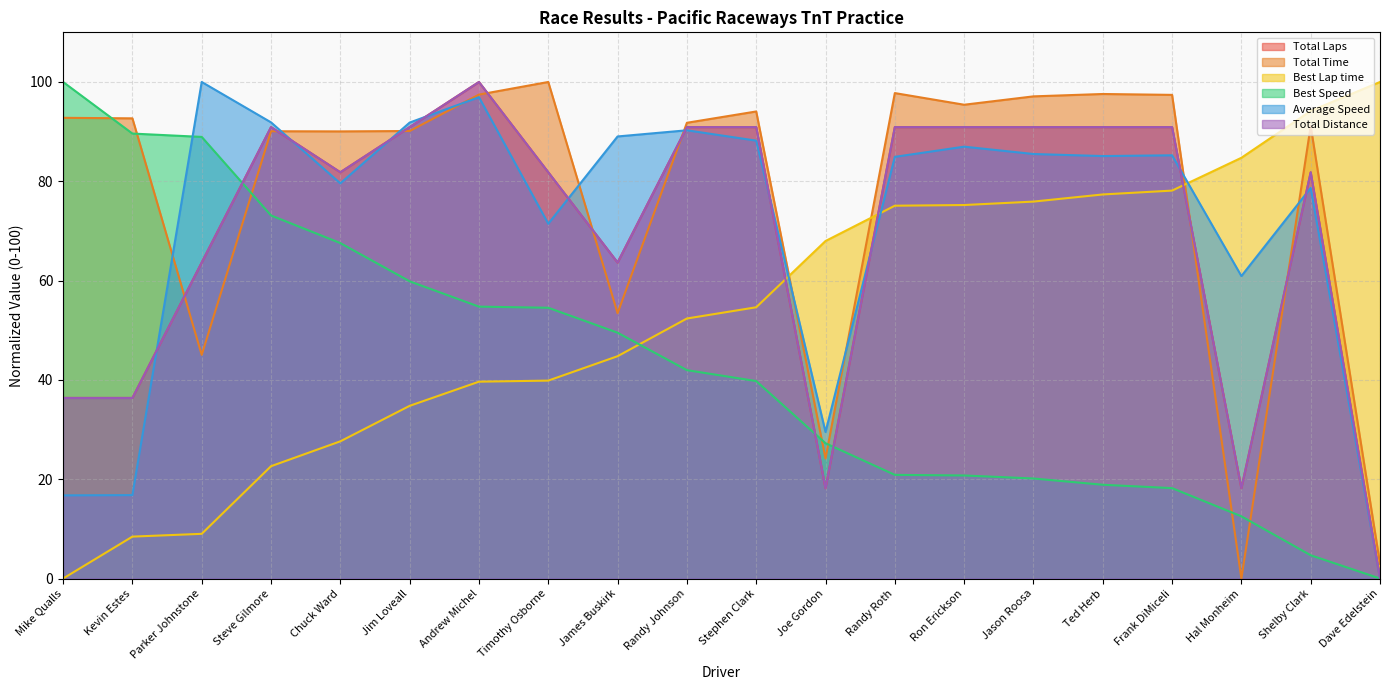

Reading right to left, list all the values displayed in this chart.

Total Laps: 0.0	81.8	18.2	90.9	90.9	90.9	90.9	90.9	18.2	90.9	90.9	63.6	81.8	100.0	90.9	81.8	90.9	63.6	36.4	36.4
Total Time: 3.0	91.1	0.0	97.4	97.6	97.1	95.4	97.8	24.2	94.1	91.8	53.4	100.0	97.5	90.1	90.0	90.1	45.0	92.7	92.8
Best Lap time: 100.0	94.2	84.7	78.1	77.3	75.9	75.2	75.1	68.0	54.6	52.4	44.8	39.9	39.6	34.8	27.6	22.6	9.0	8.4	0.0
Best Speed: 0.0	4.7	12.5	18.2	18.9	20.1	20.8	20.9	27.2	39.8	42.0	49.5	54.5	54.8	59.9	67.6	73.1	88.9	89.6	100.0
Average Speed: 0.0	78.7	60.9	85.2	85.1	85.5	87.0	84.9	29.5	88.2	90.3	89.0	71.5	96.9	91.8	79.6	91.9	100.0	16.8	16.7
Total Distance: 0.0	81.8	18.2	90.9	90.9	90.9	90.9	90.9	18.2	90.9	90.9	63.6	81.8	100.0	90.9	81.8	90.9	63.6	36.4	36.4